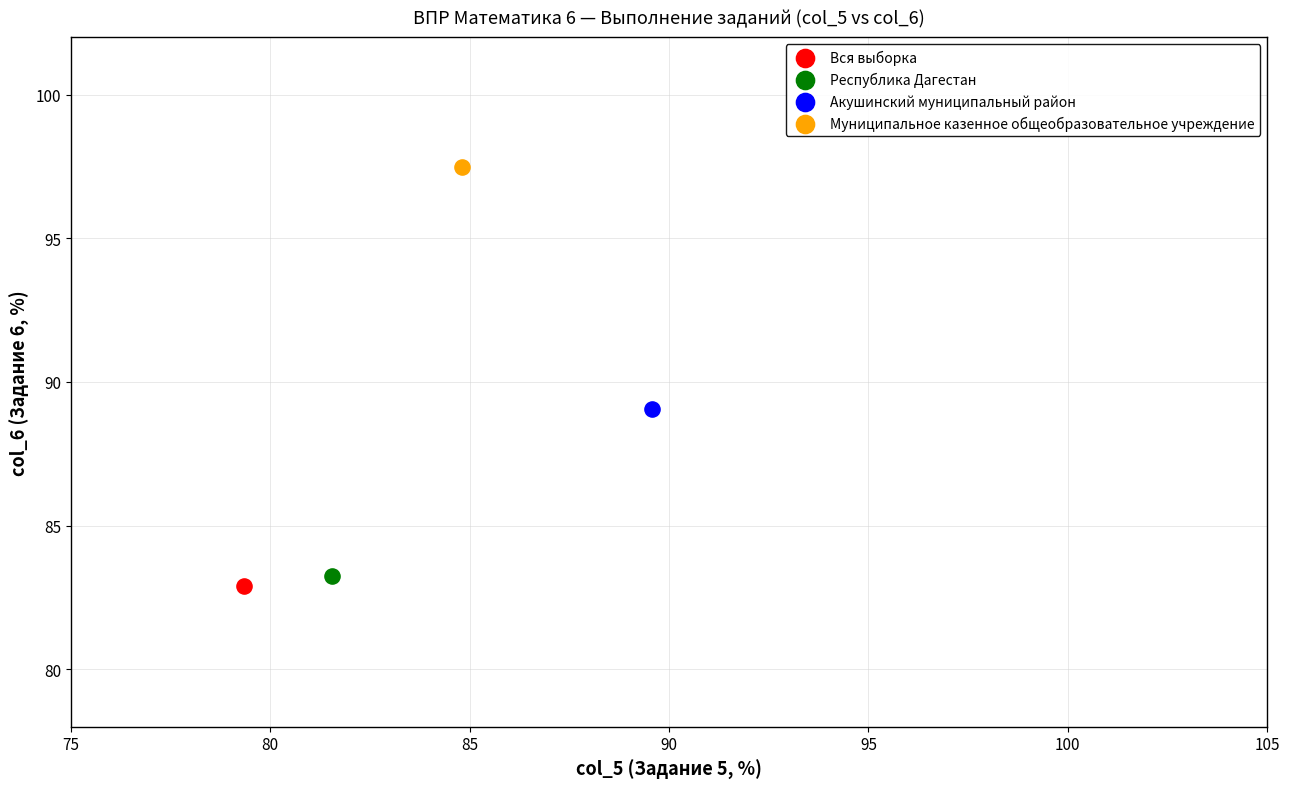

What are all the series names shown in the legend?

Вся выборка, Республика Дагестан, Акушинский муниципальный район, Муниципальное казенное общеобразовательное учреждение